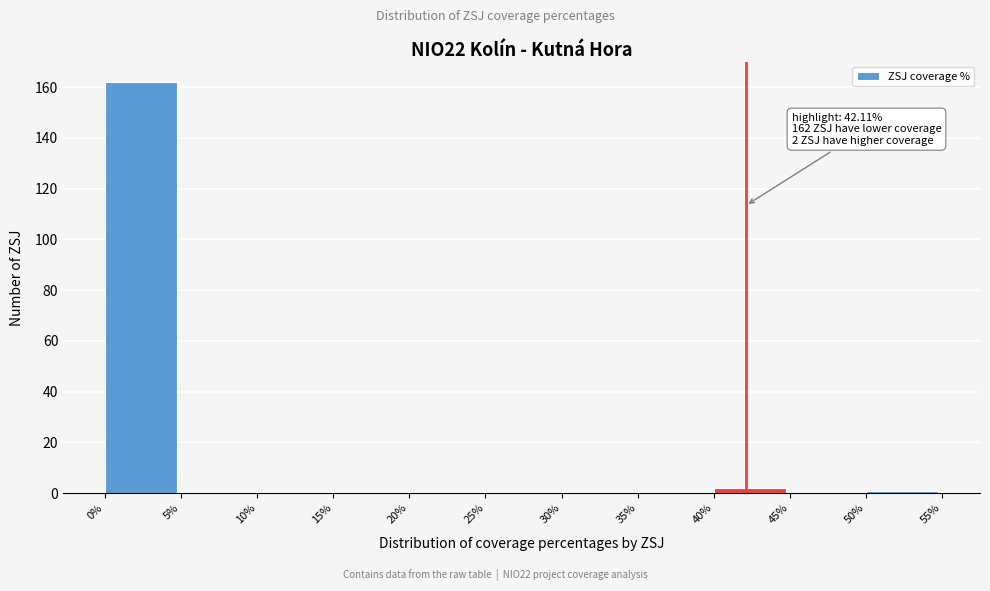

Which range on the x-axis has the tallest bar?

0% to 5%